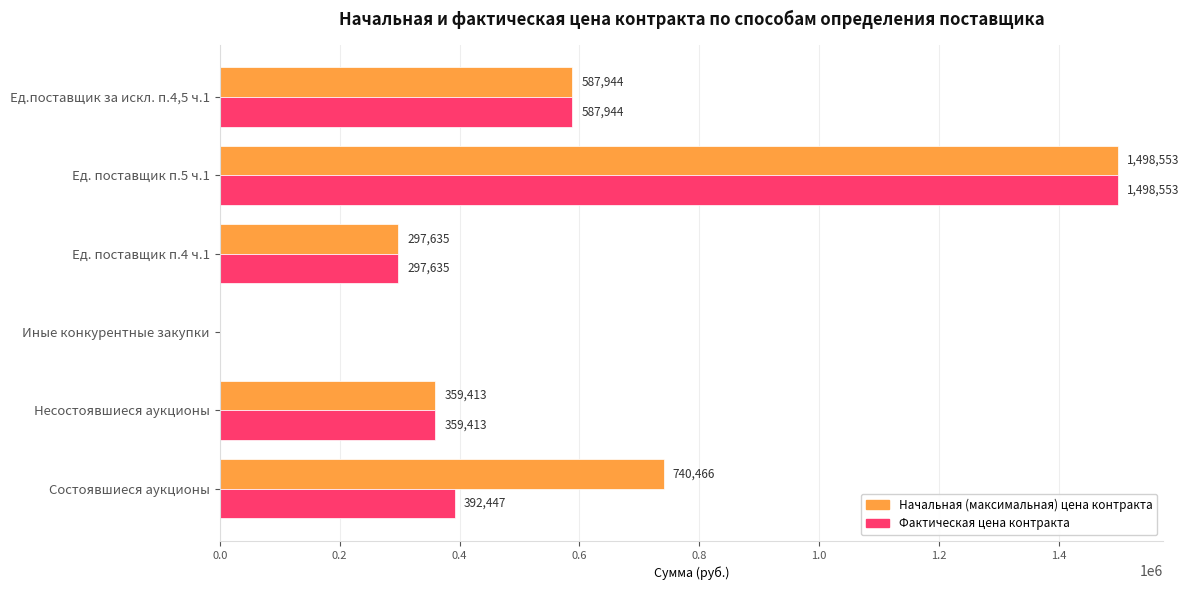

At which category is the sum across all series the highest?

Ед. поставщик п.5 ч.1